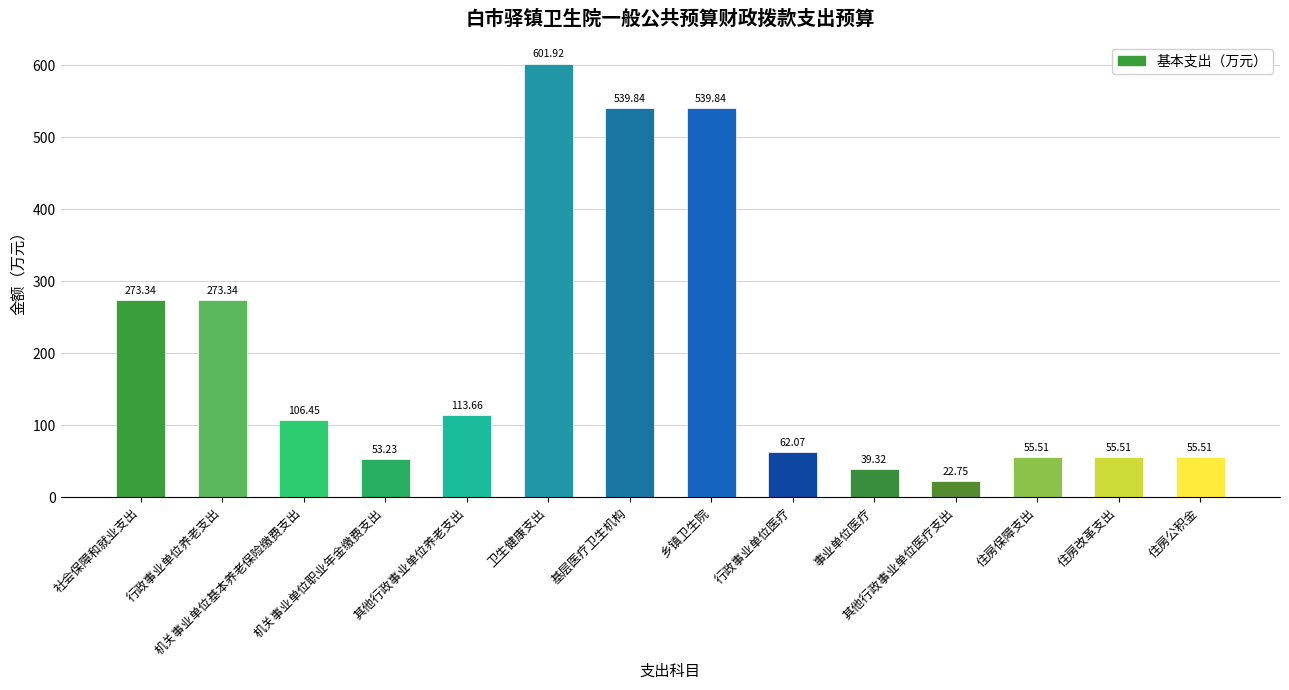

What is the sum of all values?

2792.3